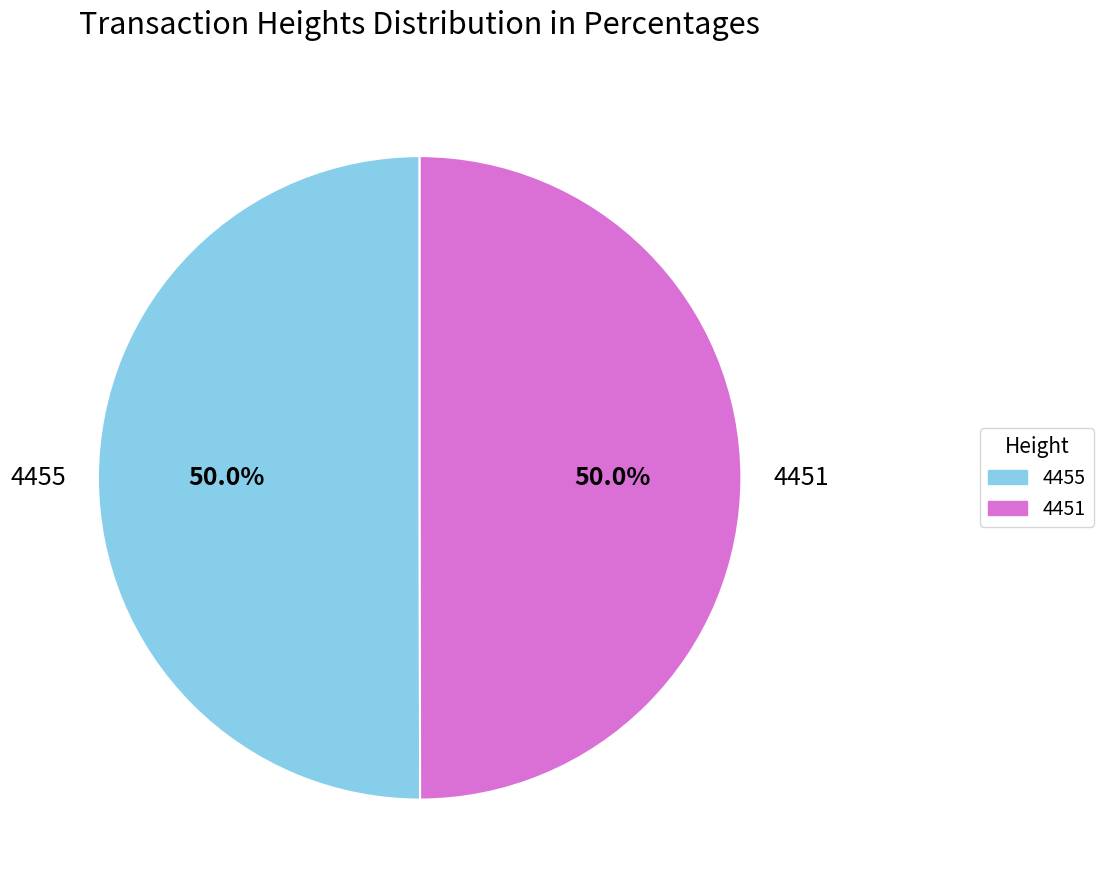

What percentage do 4455 and 4451 together represent?

100.0%